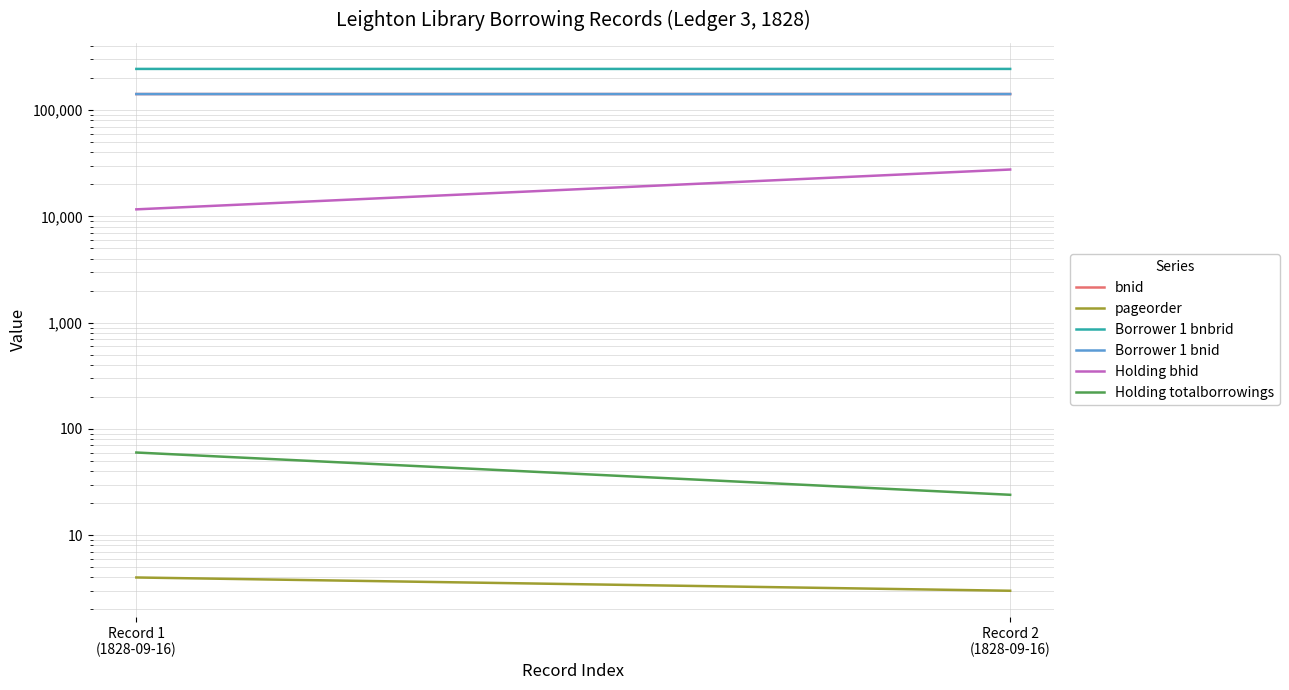

What is the value of the Holding totalborrowings point at the 1st from the left?

60